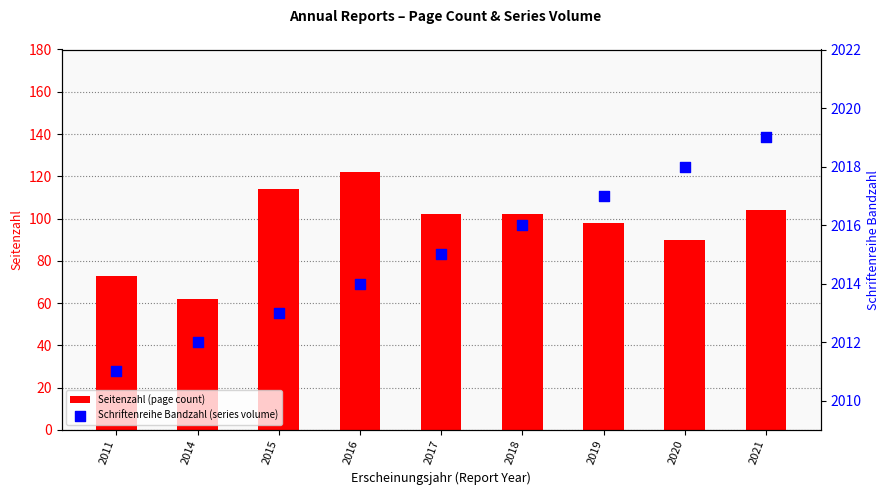

Which series reaches the minimum Y coordinate?

Seitenzahl (page count)